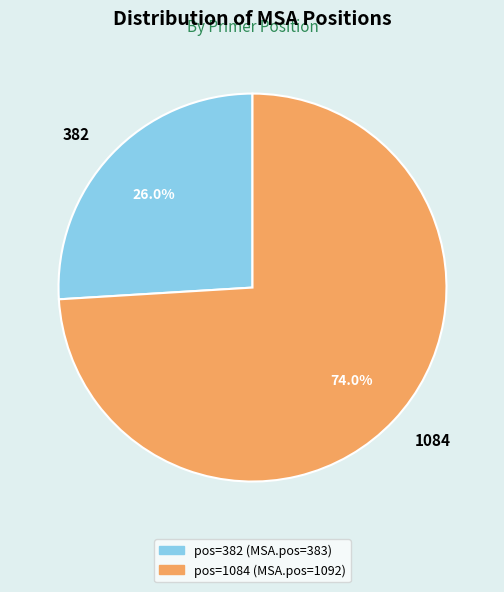

The 382 slice represents 16% of the pie. True or false?

False